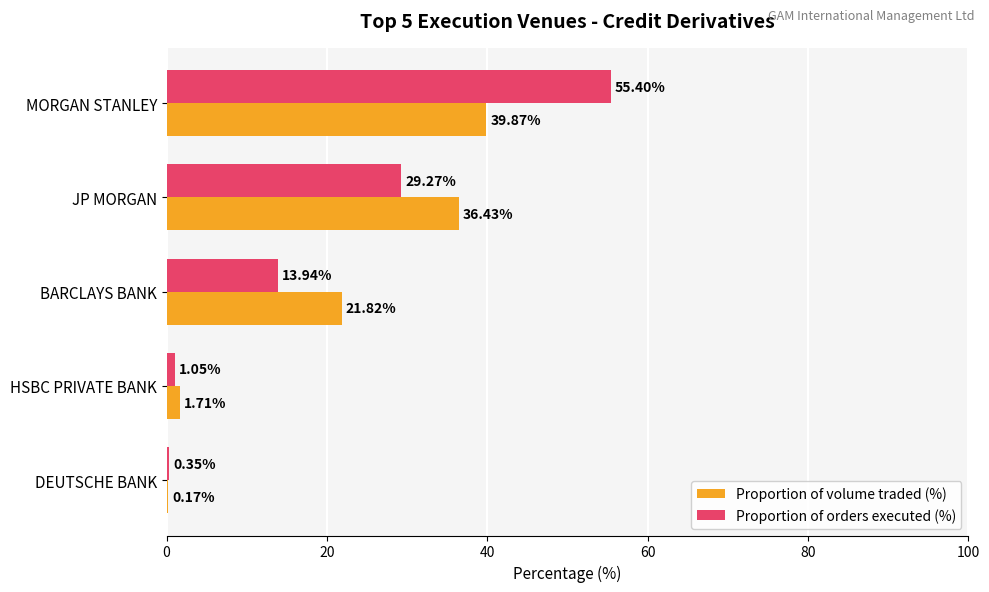

Which series has the widest spread of values?

Proportion of orders executed (%)